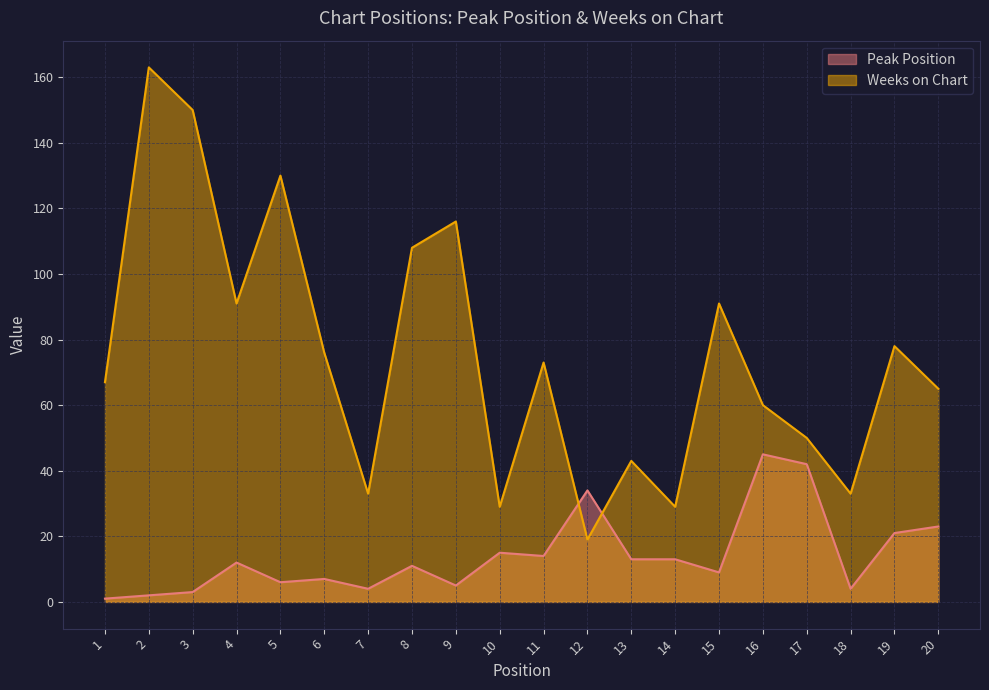

At which category is the sum across all series the highest?

2